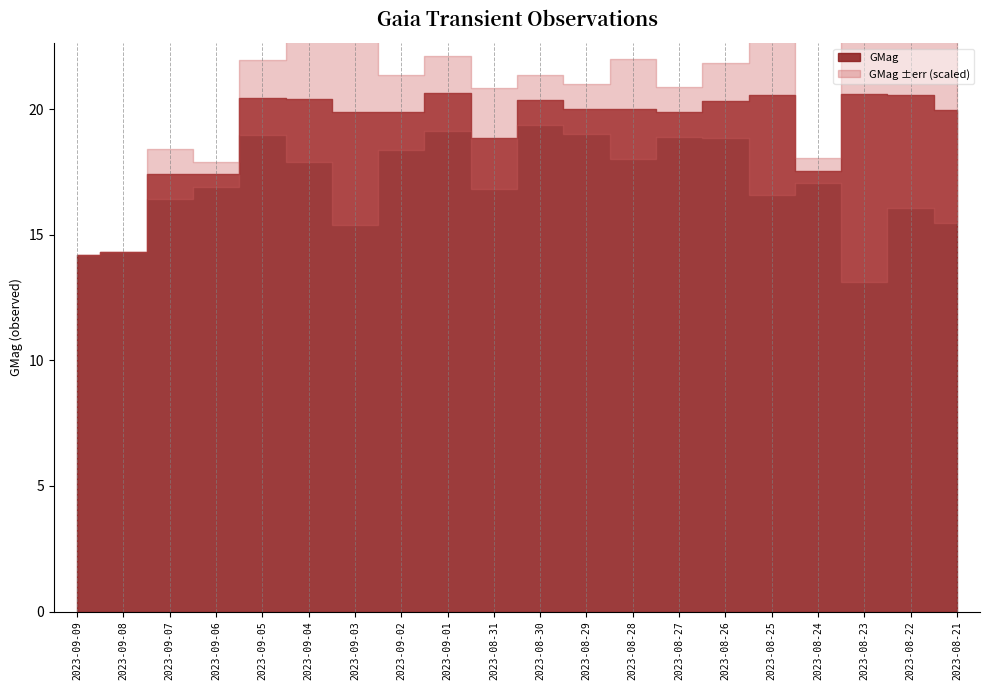

Reading left to right, what are all the values shown in this chart?

GMag: 14.2	14.3	17.4	17.4	20.5	20.4	19.9	19.9	20.6	18.8	20.4	20.0	20.0	19.9	20.3	20.6	17.6	20.6	20.6	20.0
GMagErr: 0.0	0.0	0.0	0.0	0.0	0.1	0.1	0.0	0.0	0.0	0.0	0.0	0.0	0.0	0.0	0.1	0.0	0.1	0.1	0.1